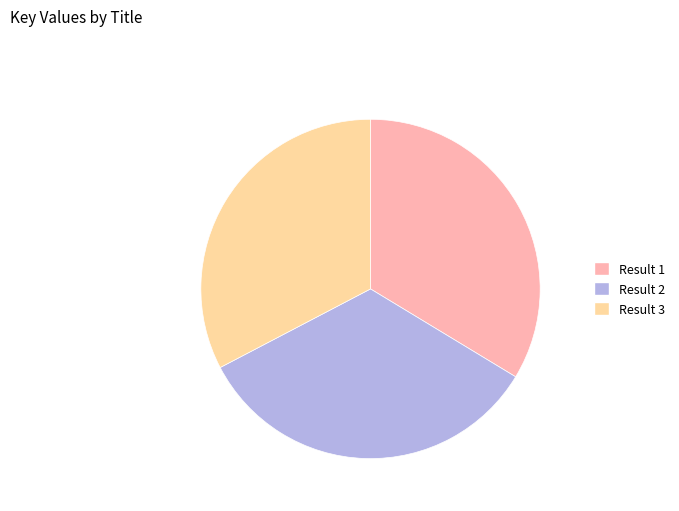

Is there a majority slice in this chart?

No